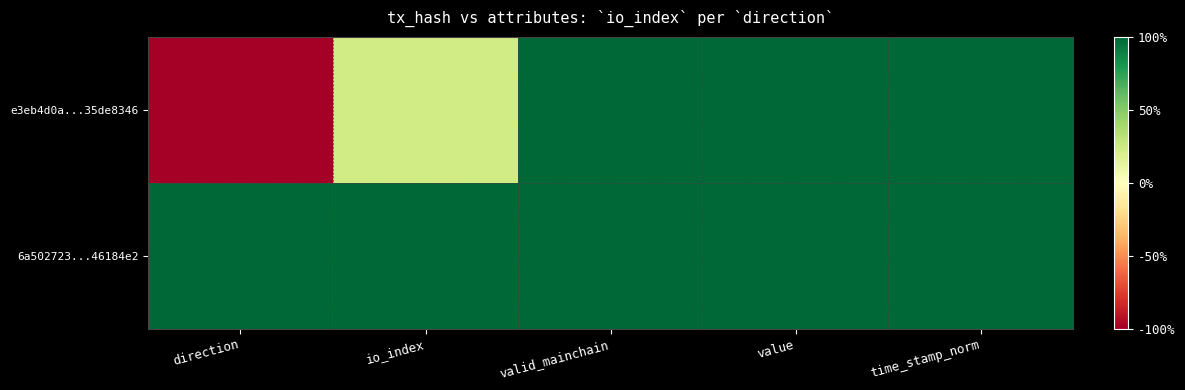

Reading right to left, extract all data points from this chart.

e3eb4d0a...35de8346: time_stamp_norm=1.0	value=1.0	valid_mainchain=1.0	io_index=0.2	direction=-1.0
6a502723...46184e2: time_stamp_norm=1.0	value=1.0	valid_mainchain=1.0	io_index=1.0	direction=1.0